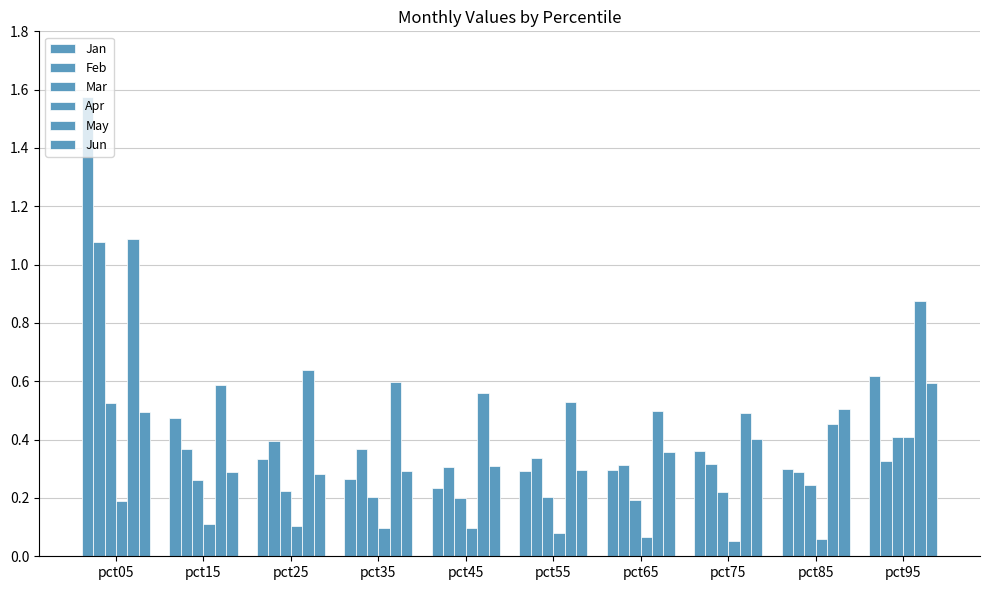

Does the chart contain any negative values?

No